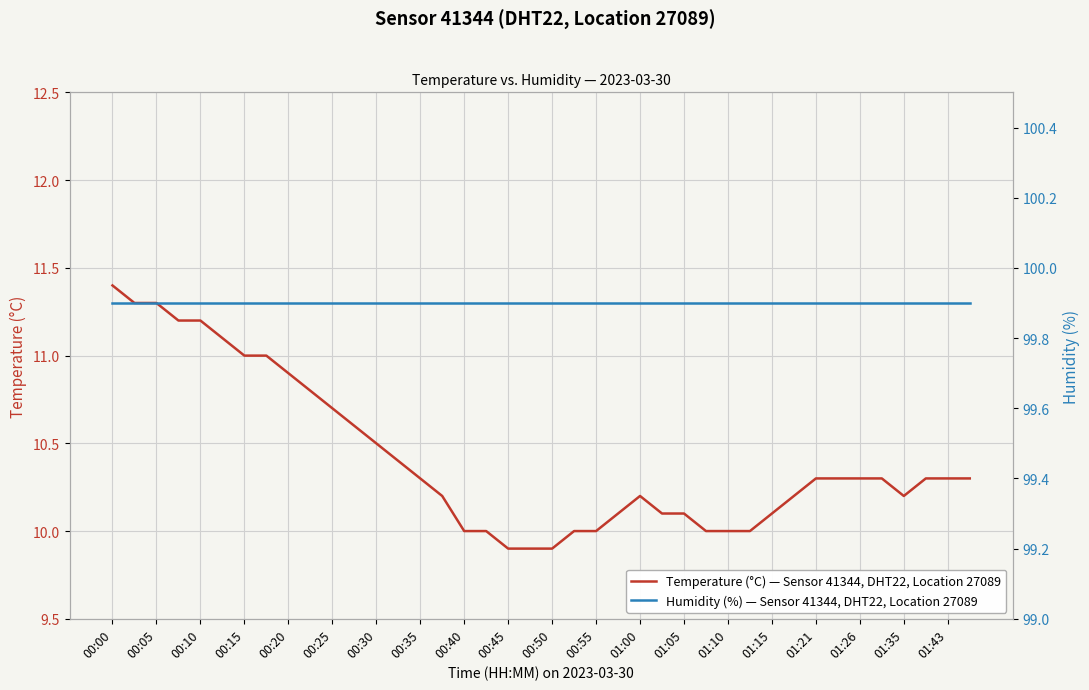

What is the minimum value shown in the chart?

9.9